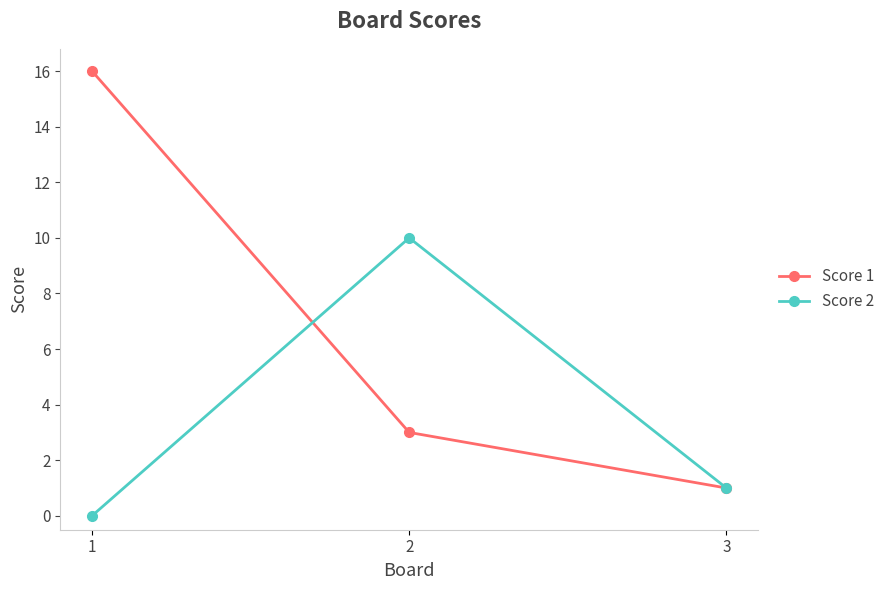

Rank the series at 2 from lowest to highest value.

Score 1, Score 2